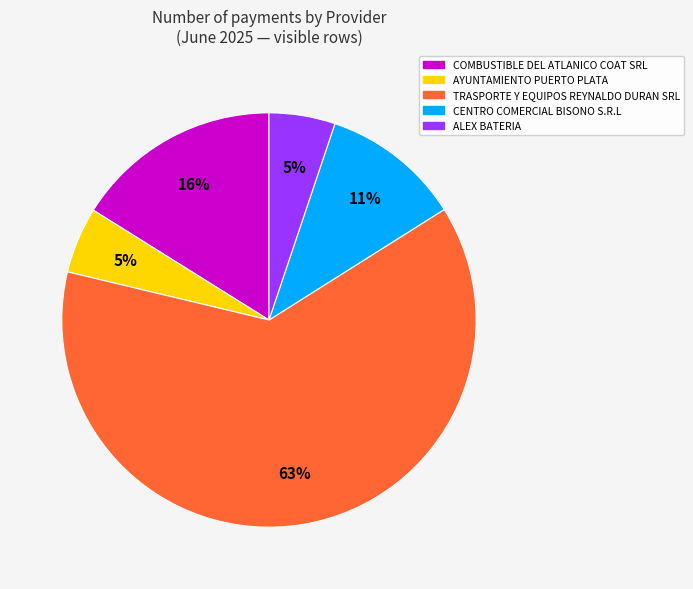

What is the largest slice in the pie chart?

TRASPORTE Y EQUIPOS REYNALDO DURAN SRL